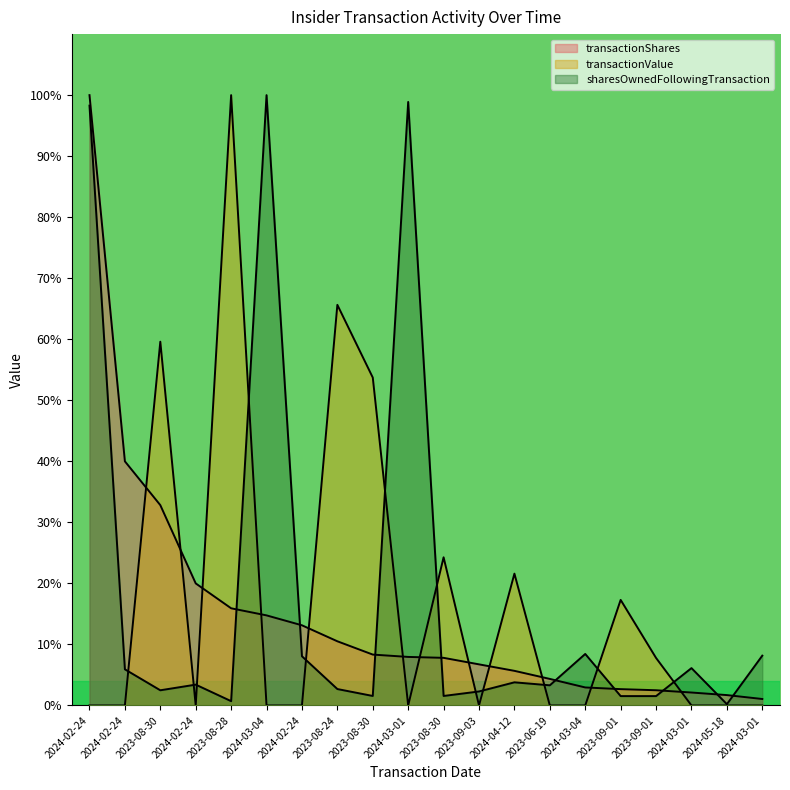

Between 2024-02-24 and 2024-03-01, which is larger?

2024-02-24